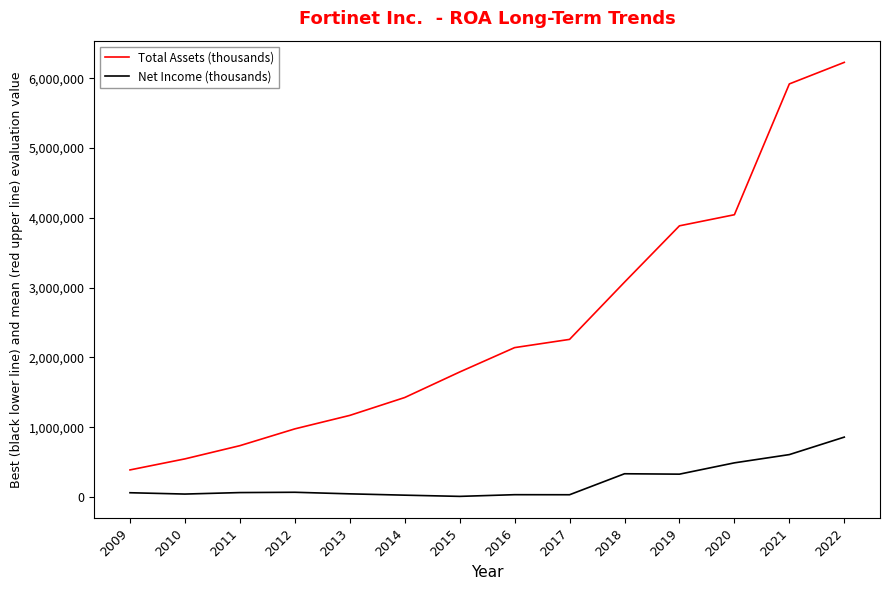

What is the difference between the maximum and minimum values in the Total Assets (thousands) series?

5840787